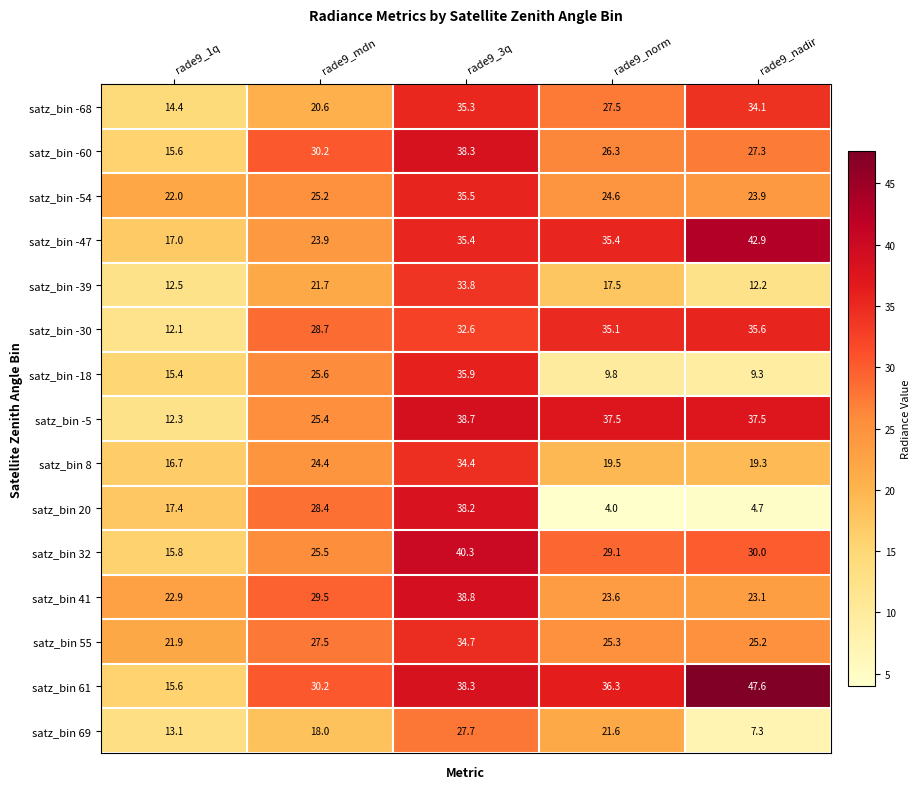

Rank the series at rade9_nadir from highest to lowest value.

satz_bin 61, satz_bin -47, satz_bin -5, satz_bin -30, satz_bin -68, satz_bin 32, satz_bin -60, satz_bin 55, satz_bin -54, satz_bin 41, satz_bin 8, satz_bin -39, satz_bin -18, satz_bin 69, satz_bin 20